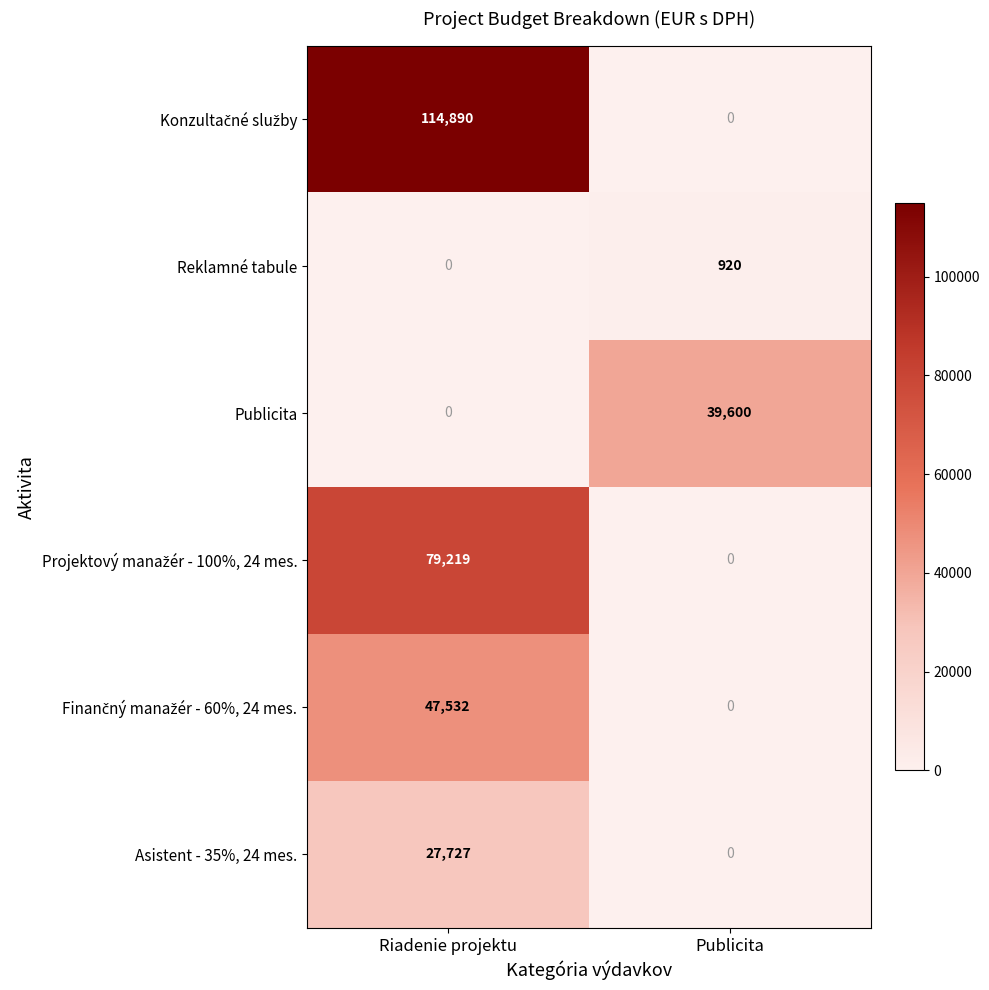

What is the total value across all series at Publicita?

40520